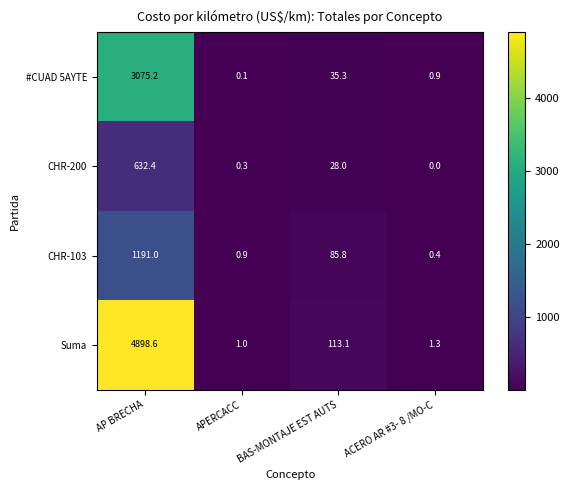

What is the difference between the maximum and minimum values in the CHR-103 series?

1190.6